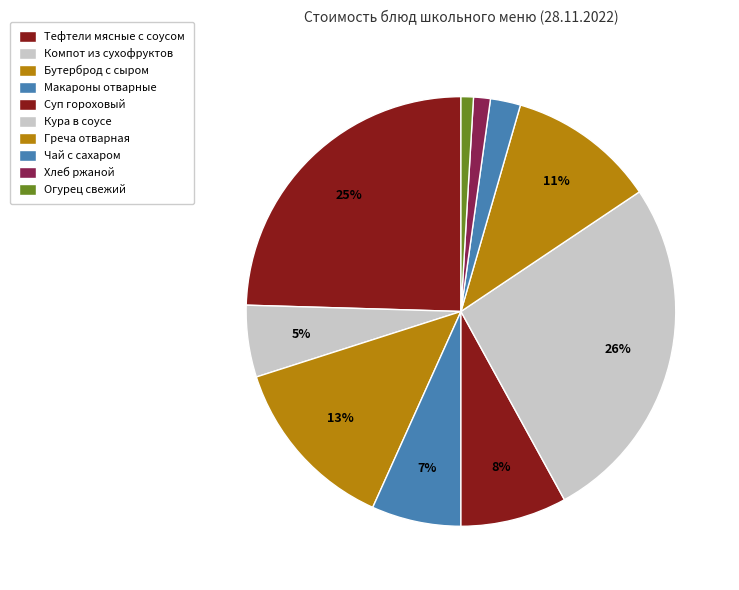

Does Греча отварная account for over 50% of the chart?

No